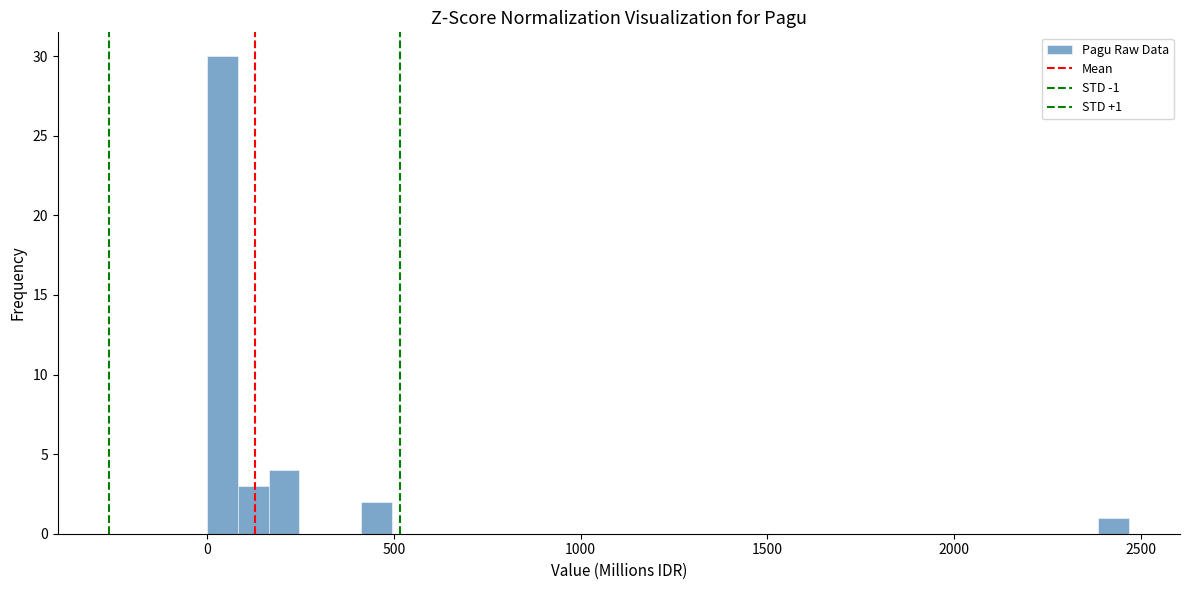

Around what value on the x-axis is the tallest bar? Give the approximate position of its centre, as read against the axis.

50